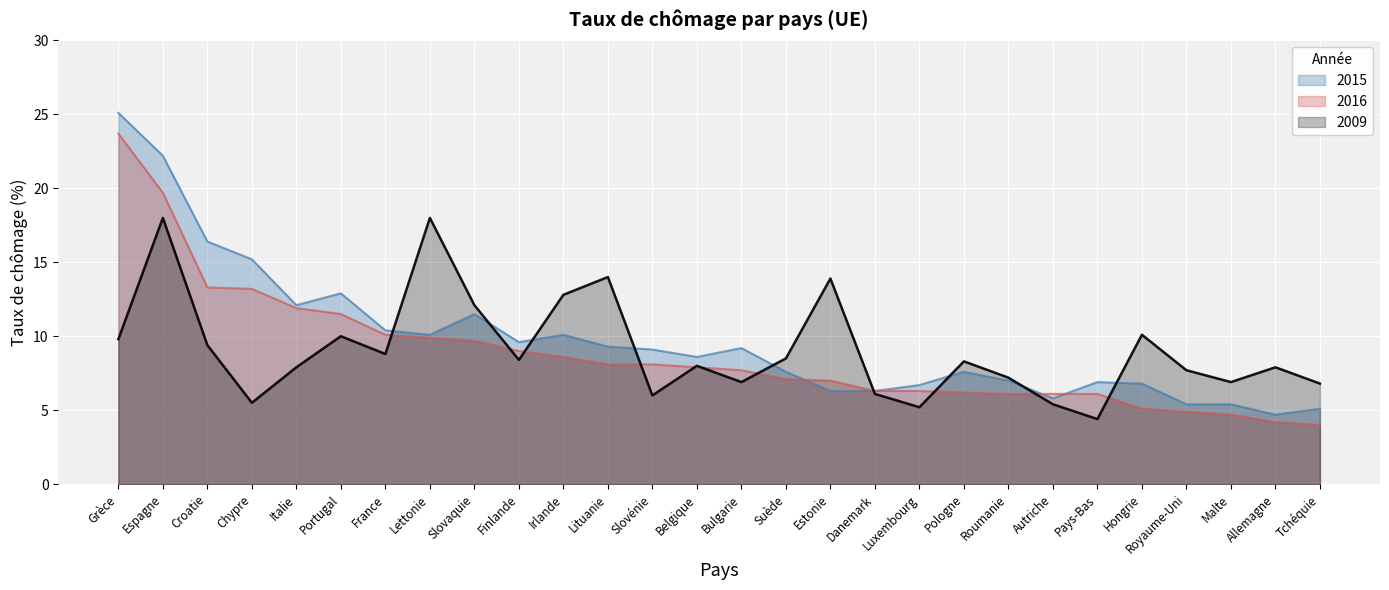

How many times do 2016 and 2009 cross each other?

11